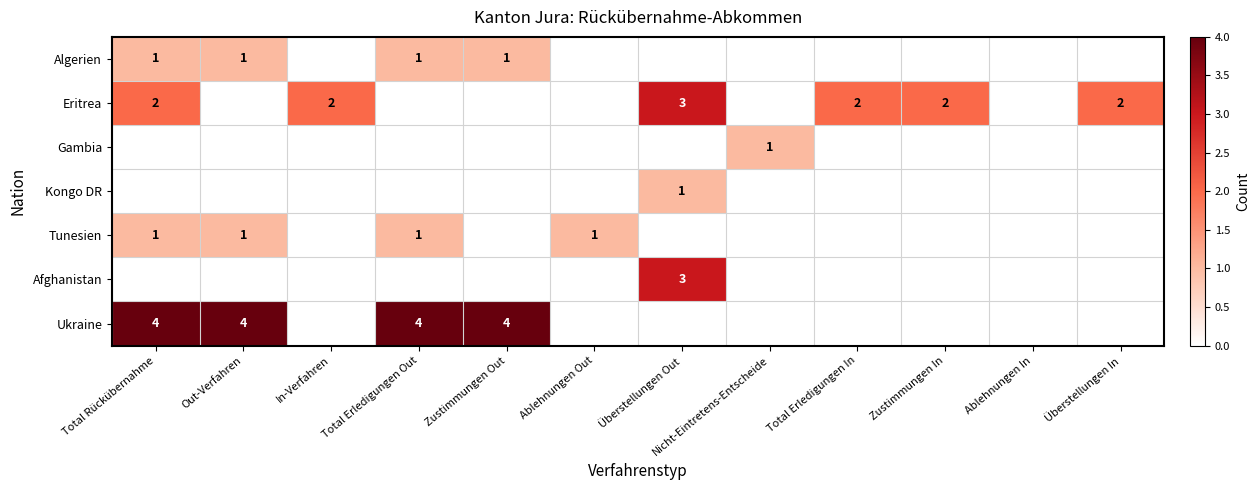

At which category is the sum across all series the highest?

Total Rückübernahme